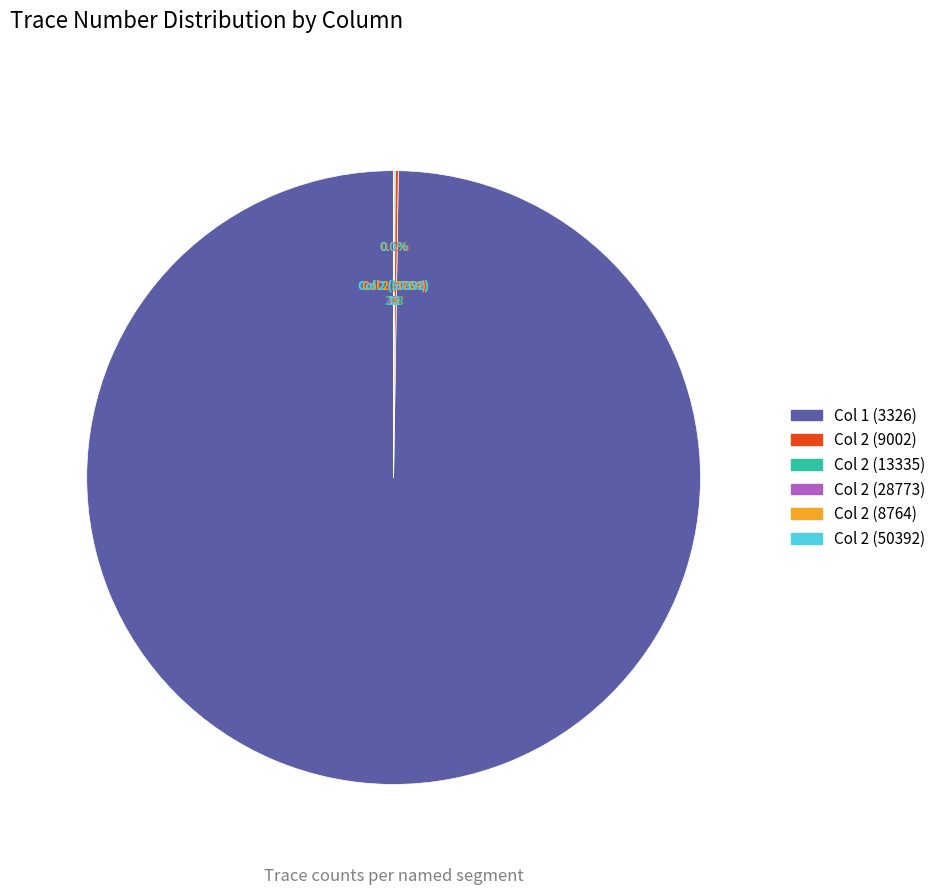

Is there any slice that represents more than half of the pie?

Yes